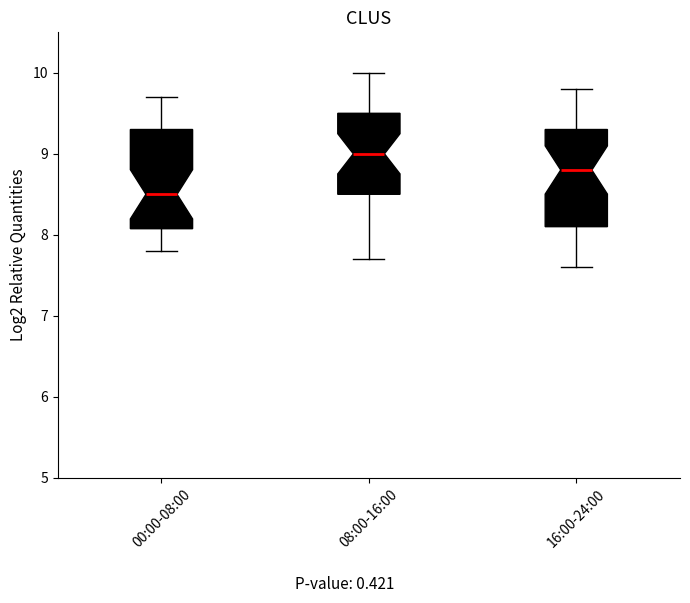

Where is the upper edge of the box for 00:00-08:00 on the y-axis? The values are not printed on the chart, so give them approximately, as read against the axis.

9.3